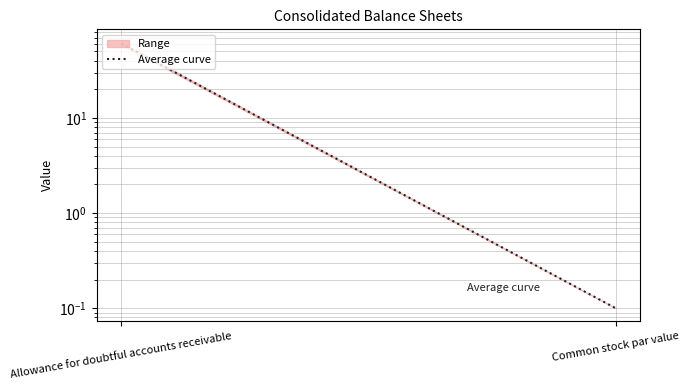

The chart shows a value of 0.0 at Common stock par value. True or false?

False